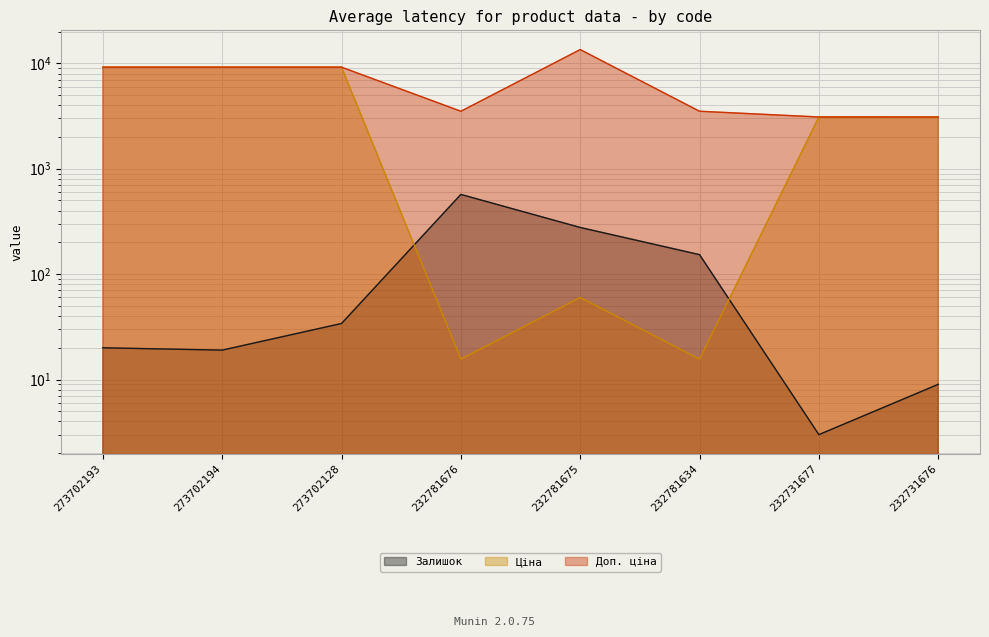

Which series has the largest range (max minus min)?

Доп. ціна